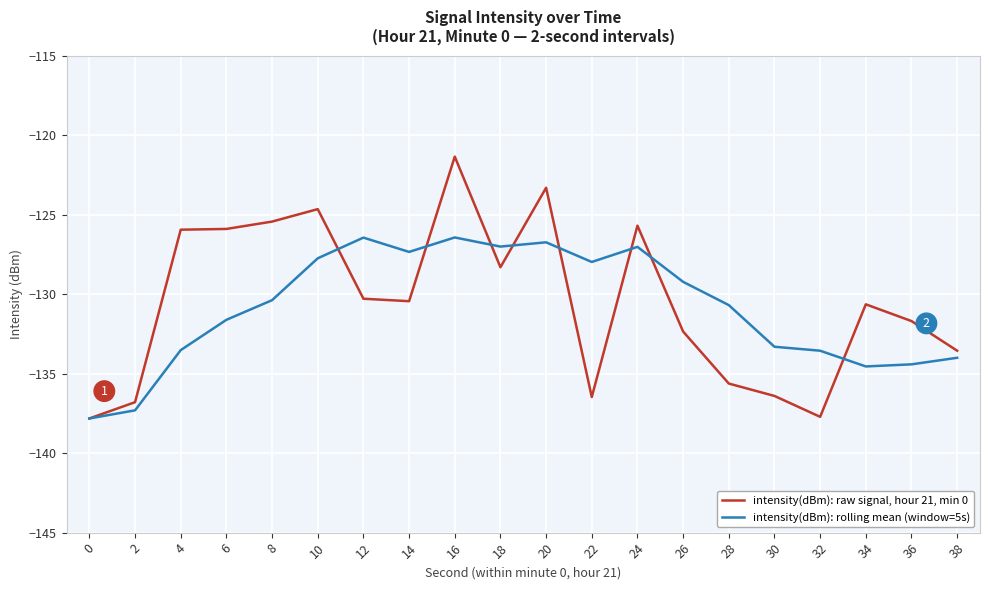

What is the difference between the second highest and second lowest values in the intensity(dBm): raw signal, hour 21, min 0 series?

14.4